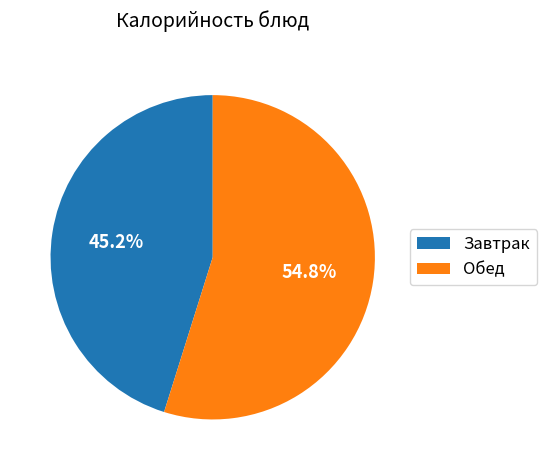

Approximately how many times larger is the value at Завтрак compared to Обед?

0.8